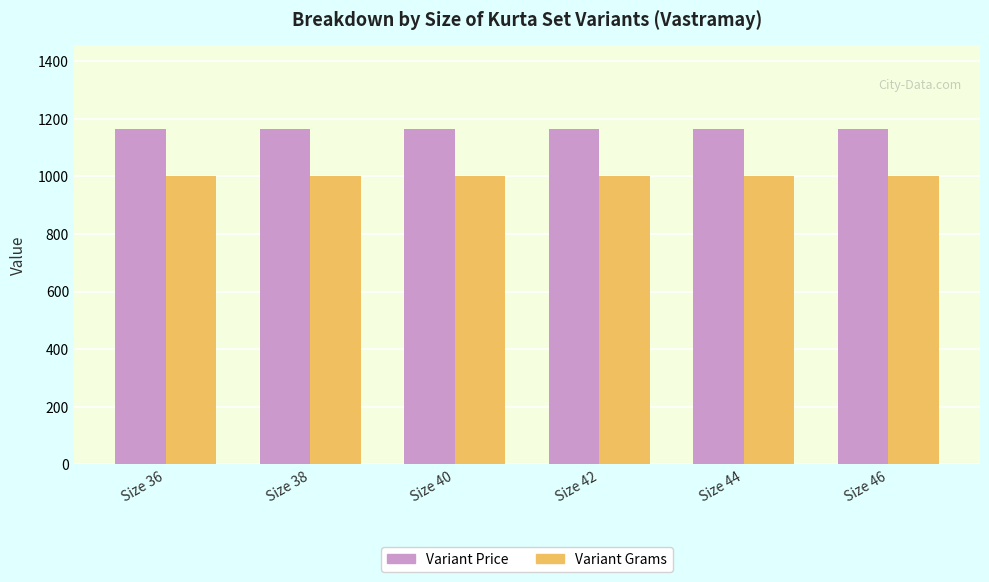

What is the difference between the highest and lowest values at Size 36?

164.8